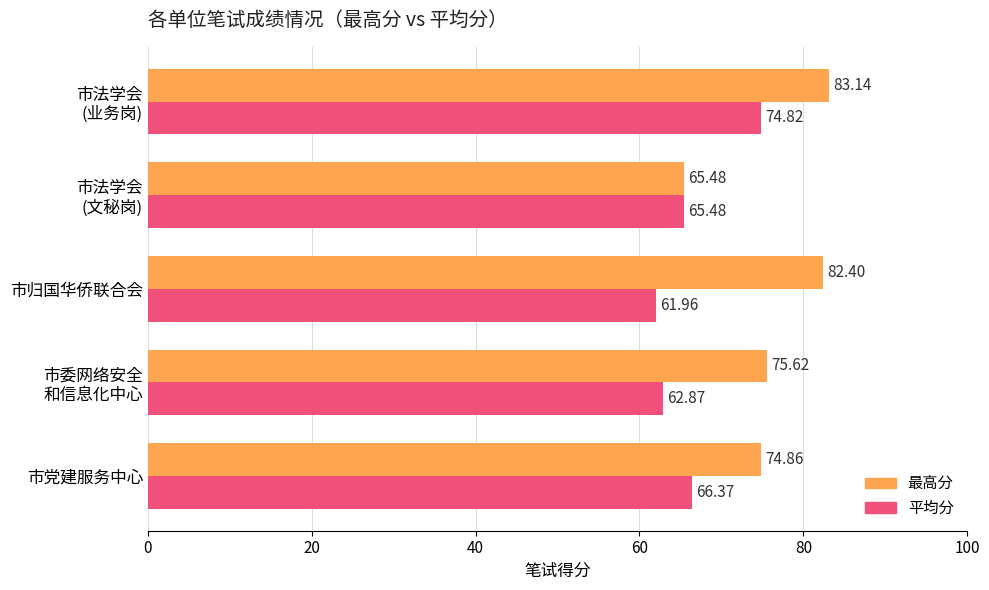

List the series in order of their peak value, lowest first.

平均分, 最高分